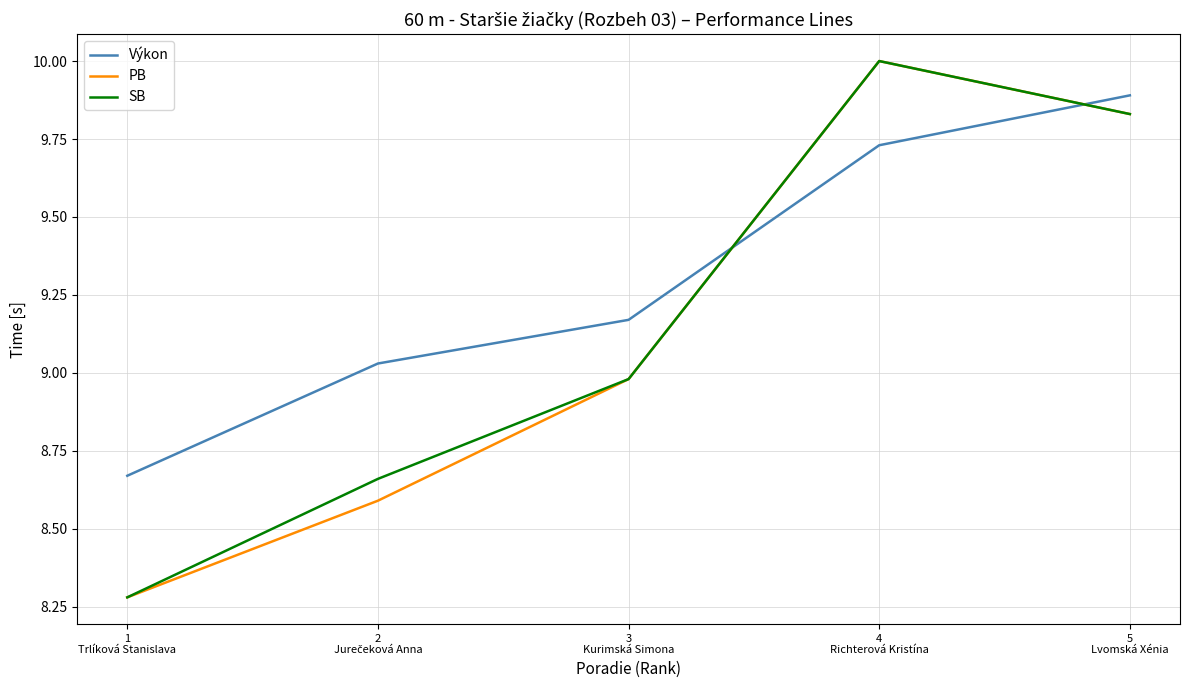

Which series ends up on top after the final intersection of PB and Výkon?

Výkon